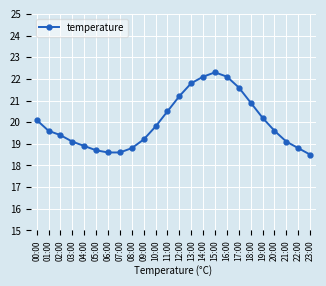

How many lines are shown in the chart?

1